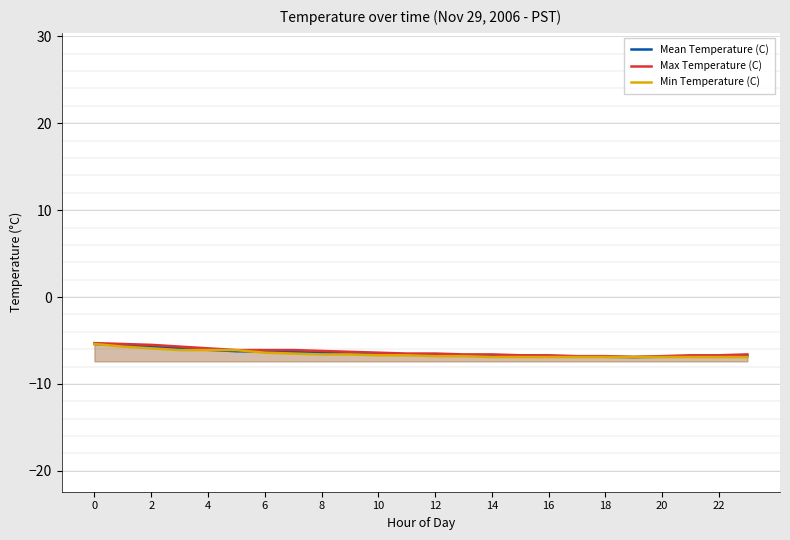

What are all the series names shown in the legend?

Mean Temperature (C), Max Temperature (C), Min Temperature (C)